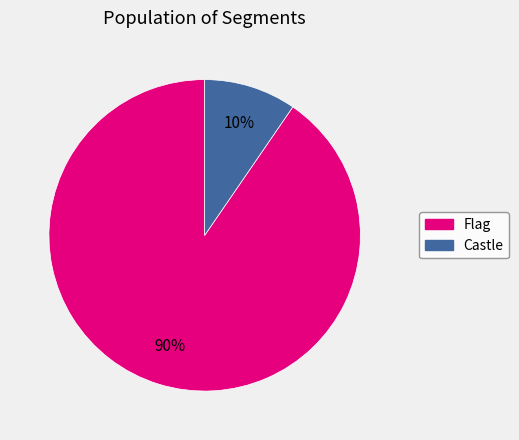

The Castle slice represents 15% of the pie. True or false?

False